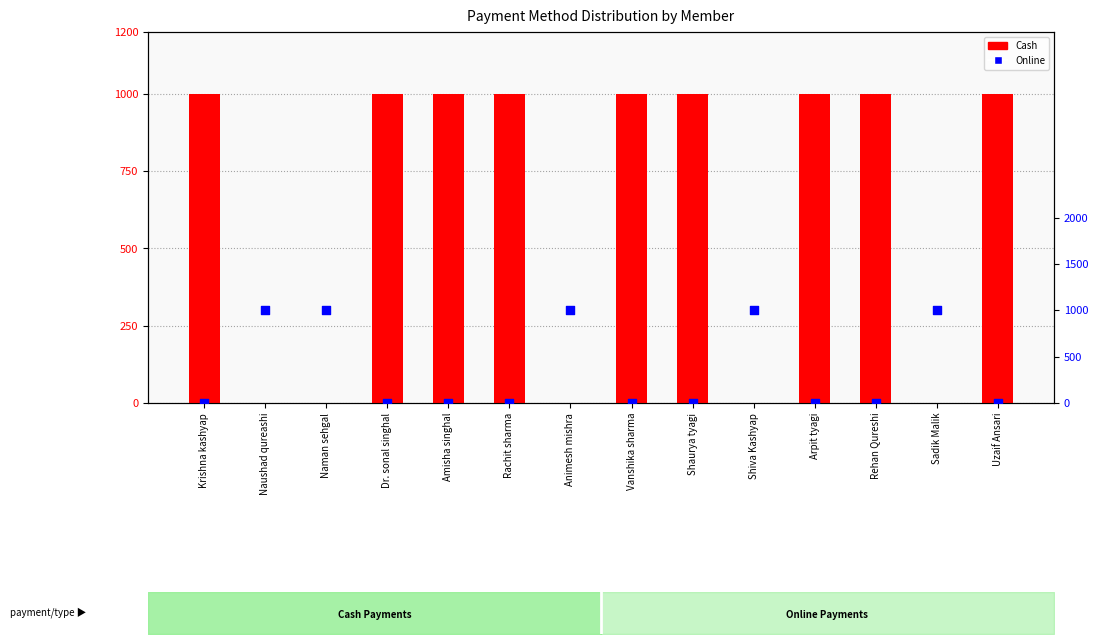

At which category is the sum across all series the highest?

Krishna kashyap